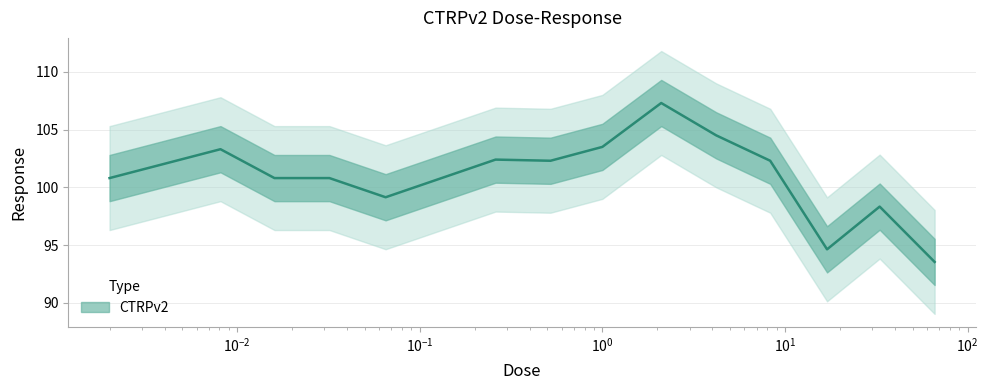

At which category does the chart reach its peak across all series?

2.1